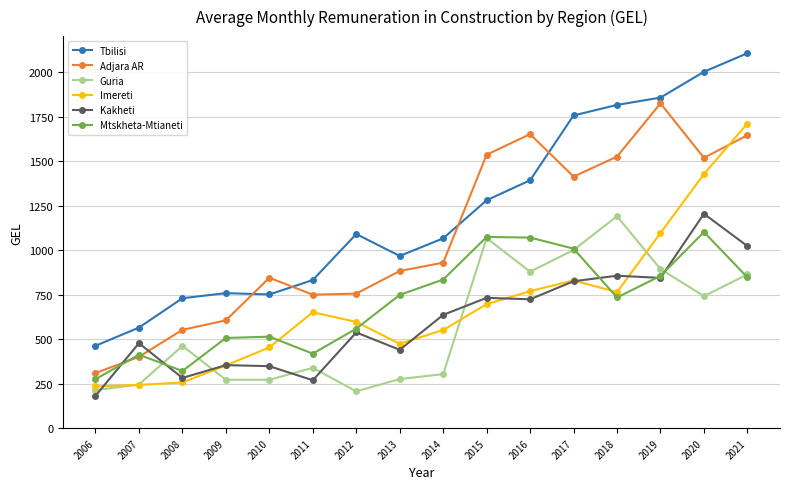

Which series has the widest spread of values?

Tbilisi